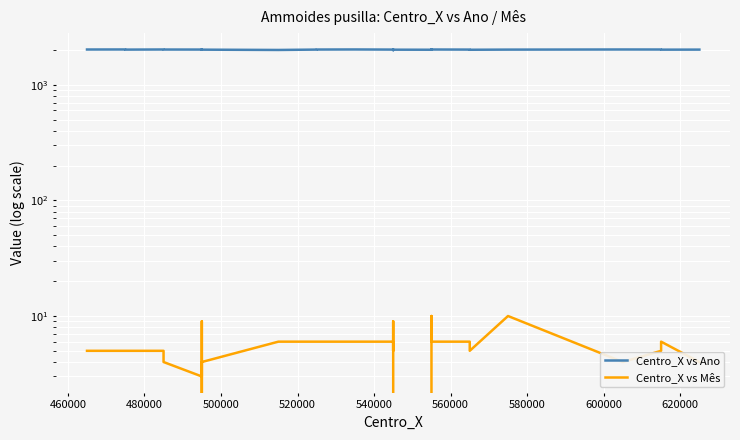

Does the chart display data point markers on the line(s)?

No